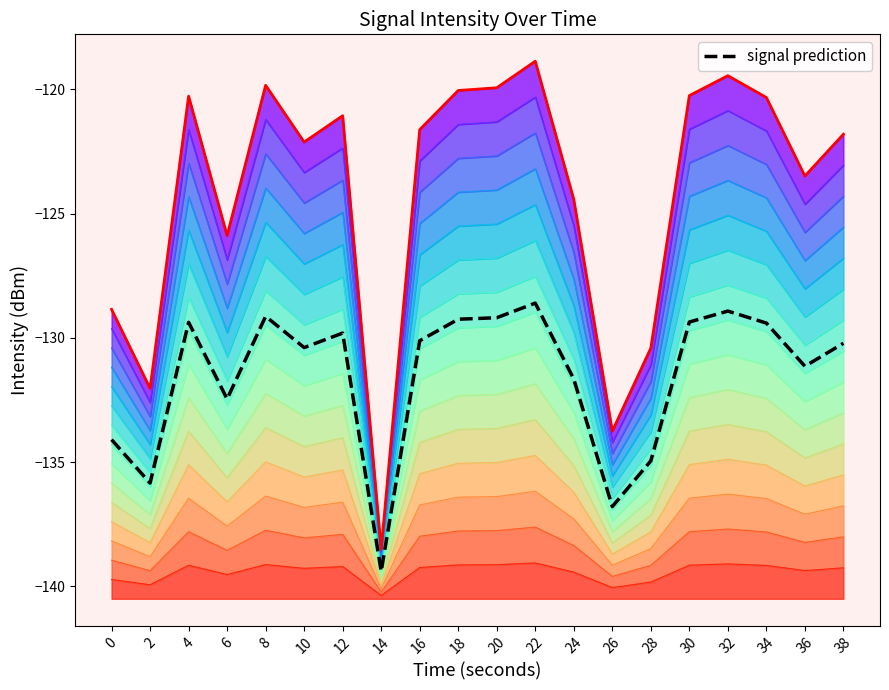

Is it true that the value at 12 is -129.8?

True